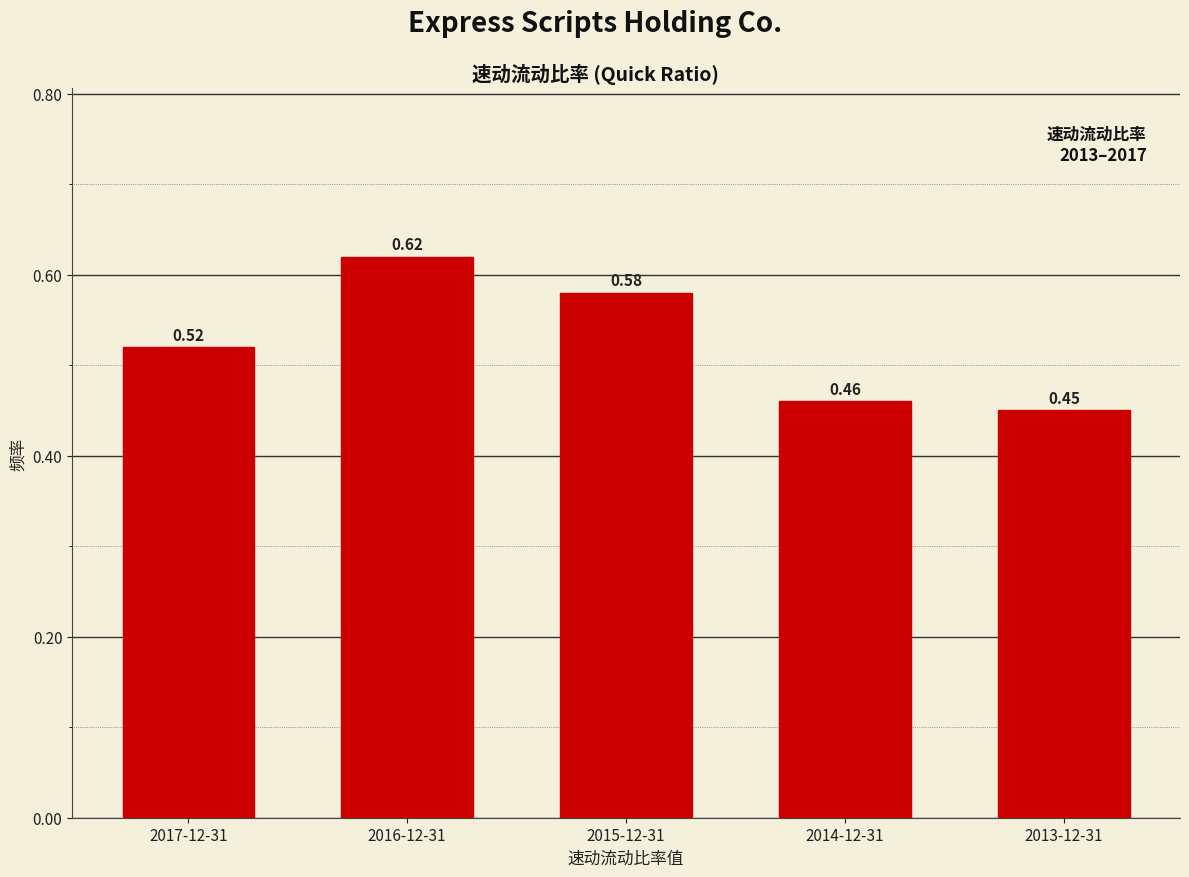

Which has a higher value, 2016-12-31 or 2013-12-31?

2016-12-31